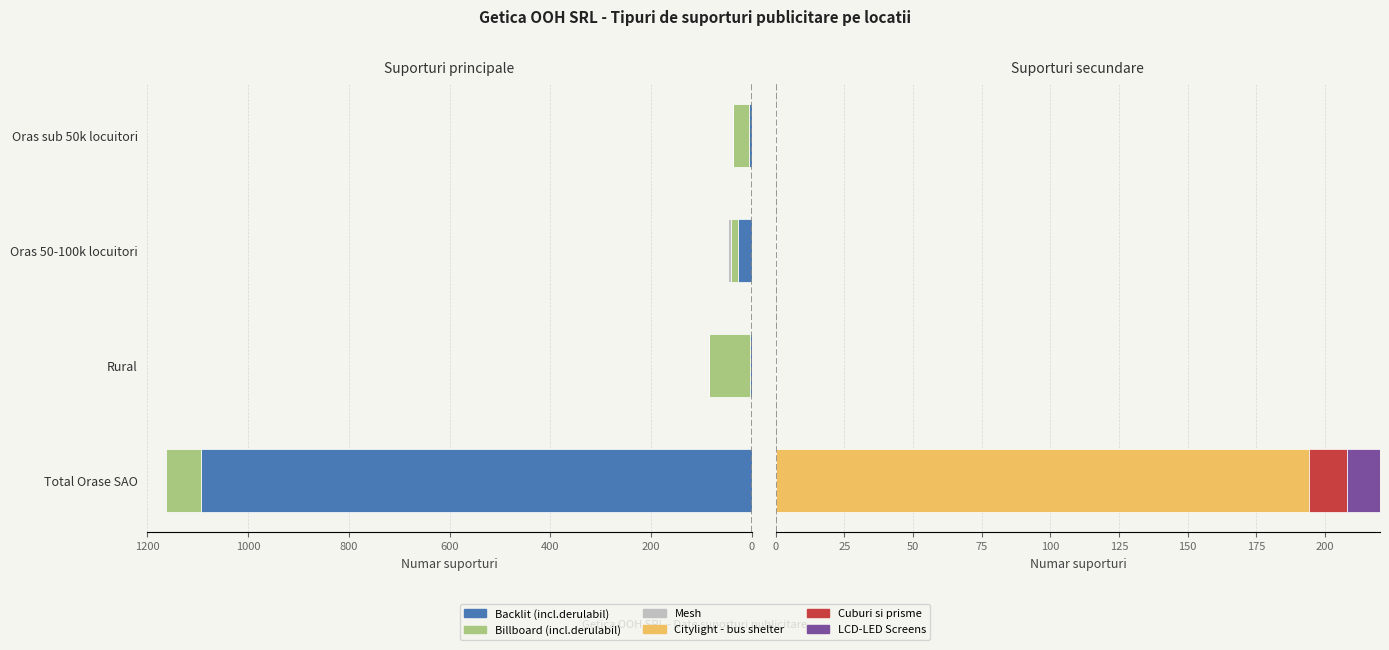

What is the approximate value of Billboard (incl.derulabil) at Total Orase SAO, to the nearest 5?

-70